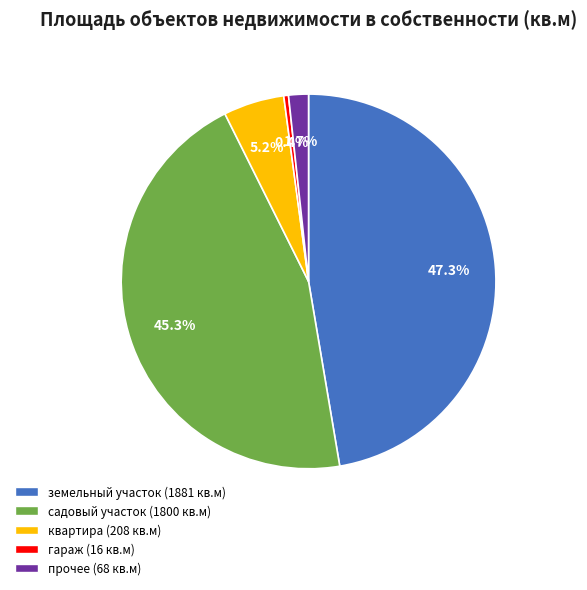

Is there a majority slice in this chart?

No